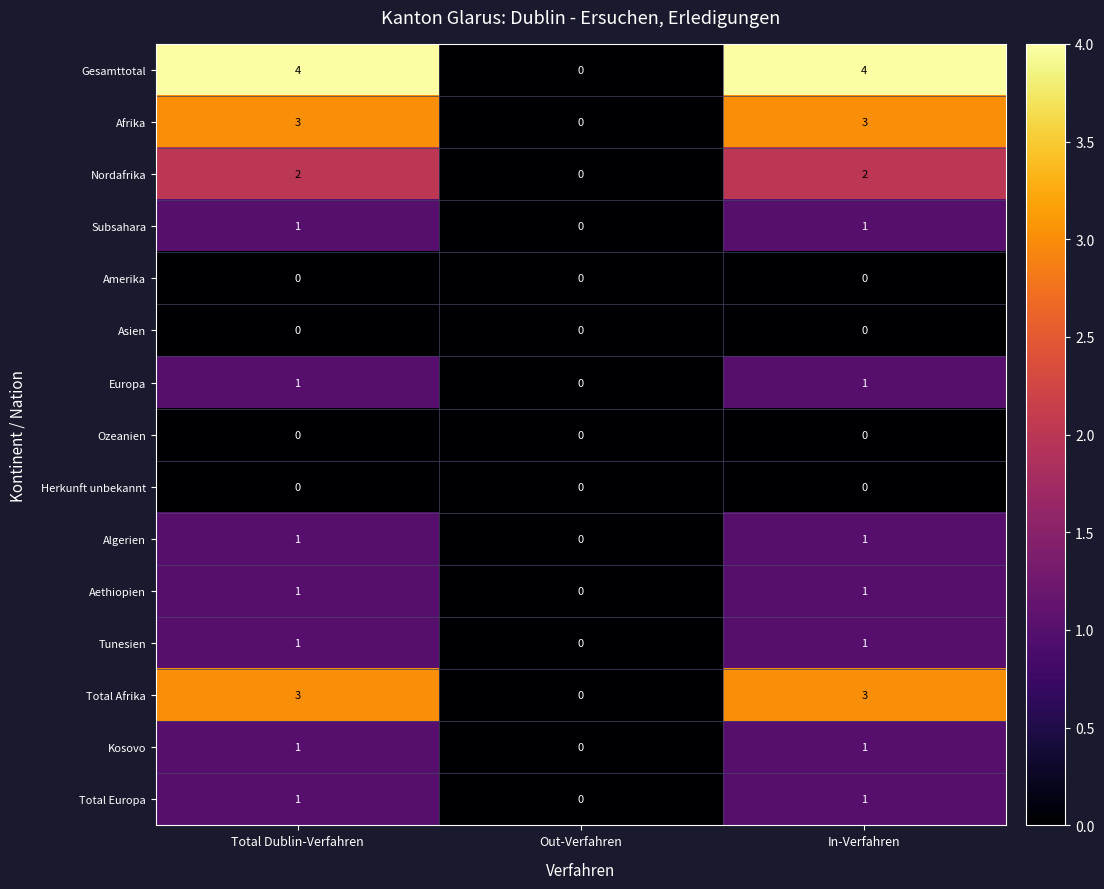

Which series has the largest total across all categories?

Gesamttotal